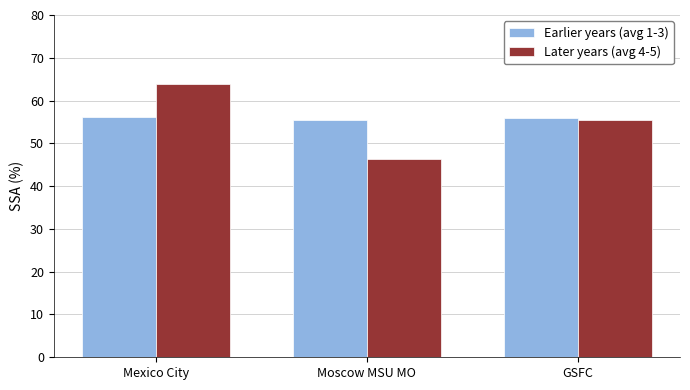

Read the Later years (avg 4-5) value at Moscow MSU MO.

46.3